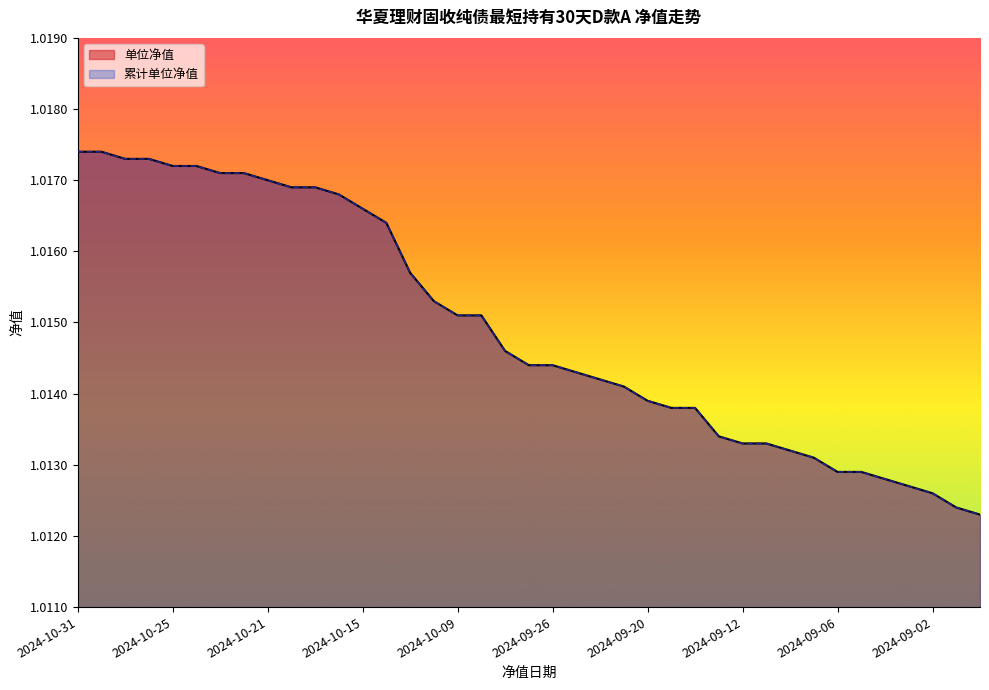

List the labels in order of 累计单位净值 value, smallest first.

2024-08-29, 2024-08-30, 2024-09-02, 2024-09-03, 2024-09-04, 2024-09-06, 2024-09-05, 2024-09-09, 2024-09-10, 2024-09-12, 2024-09-11, 2024-09-13, 2024-09-19, 2024-09-18, 2024-09-20, 2024-09-23, 2024-09-24, 2024-09-25, 2024-09-27, 2024-09-26, 2024-09-30, 2024-10-09, 2024-10-08, 2024-10-10, 2024-10-11, 2024-10-14, 2024-10-15, 2024-10-16, 2024-10-18, 2024-10-17, 2024-10-21, 2024-10-23, 2024-10-22, 2024-10-25, 2024-10-24, 2024-10-29, 2024-10-28, 2024-10-31, 2024-10-30